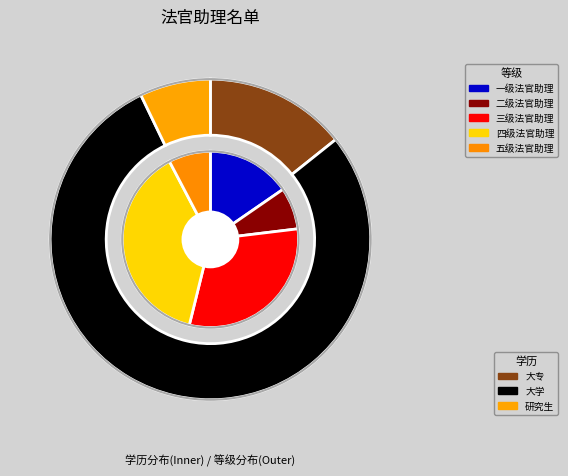

What percentage is the 五级法官助理 slice, to the nearest percent?

8%